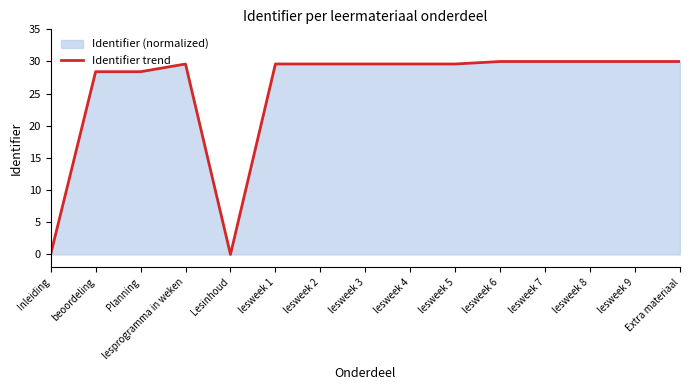

Reading left to right, what are all the values shown in this chart?

Inleiding=0.0	beoordeling=28.4	Planning=28.4	lesprogramma in weken=29.6	Lesinhoud=0.0	lesweek 1=29.6	lesweek 2=29.6	lesweek 3=29.6	lesweek 4=29.6	lesweek 5=29.6	lesweek 6=30.0	lesweek 7=30.0	lesweek 8=30.0	lesweek 9=30.0	Extra materiaal=30.0